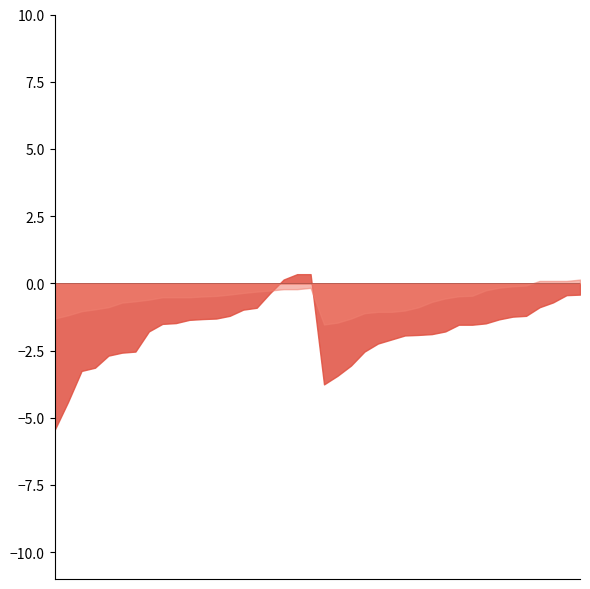

True or false: SDS_P1 and SDS_P2 cross at least once.

False